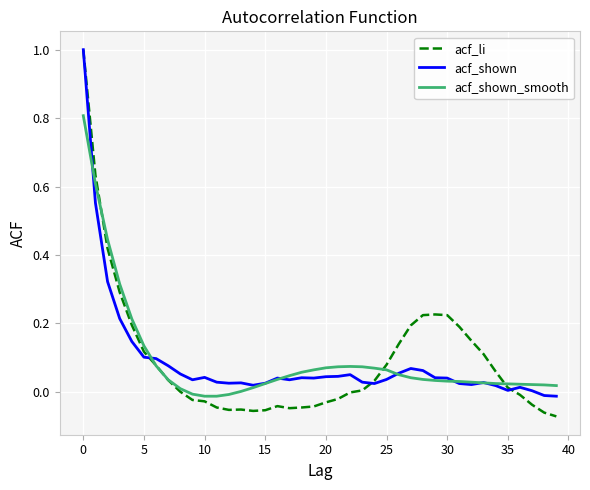

What are all the series names shown in the legend?

acf_li, acf_shown, acf_shown_smooth